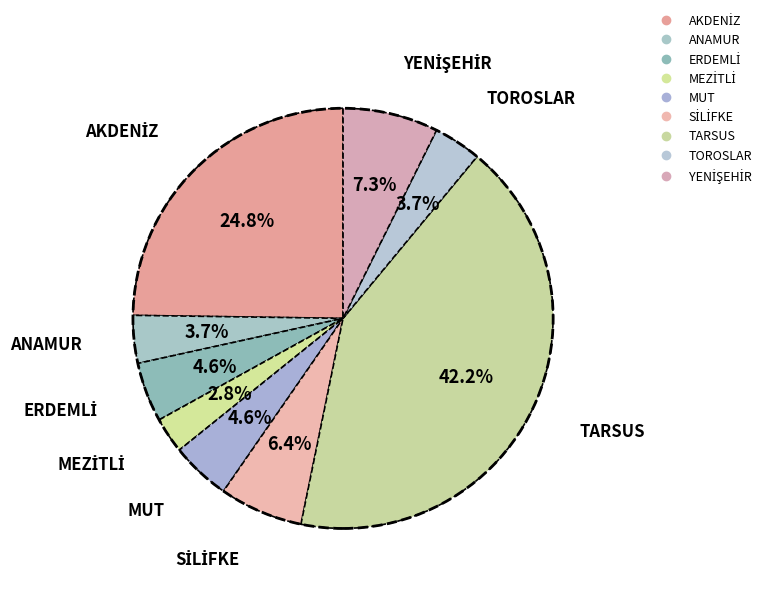

To the nearest percent, what portion does MUT represent?

5%